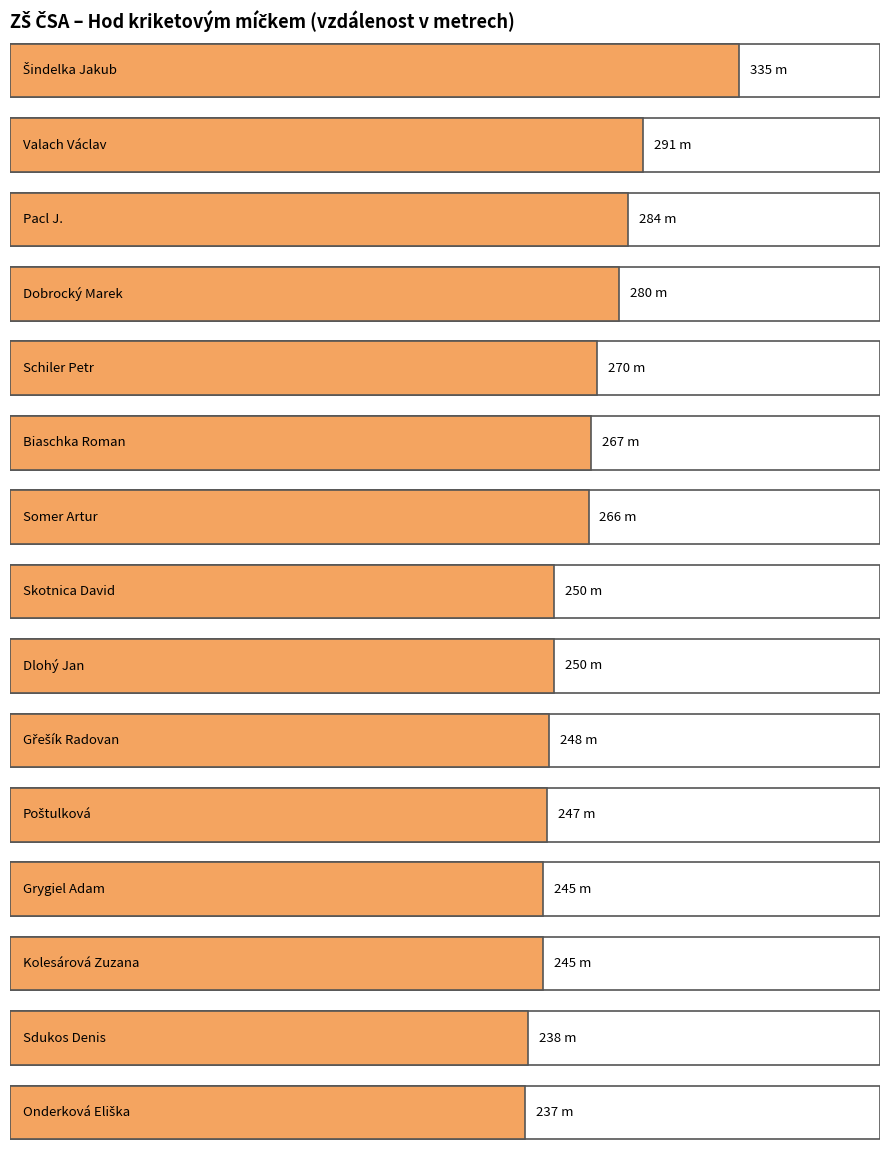

Are the bars horizontal?

Yes